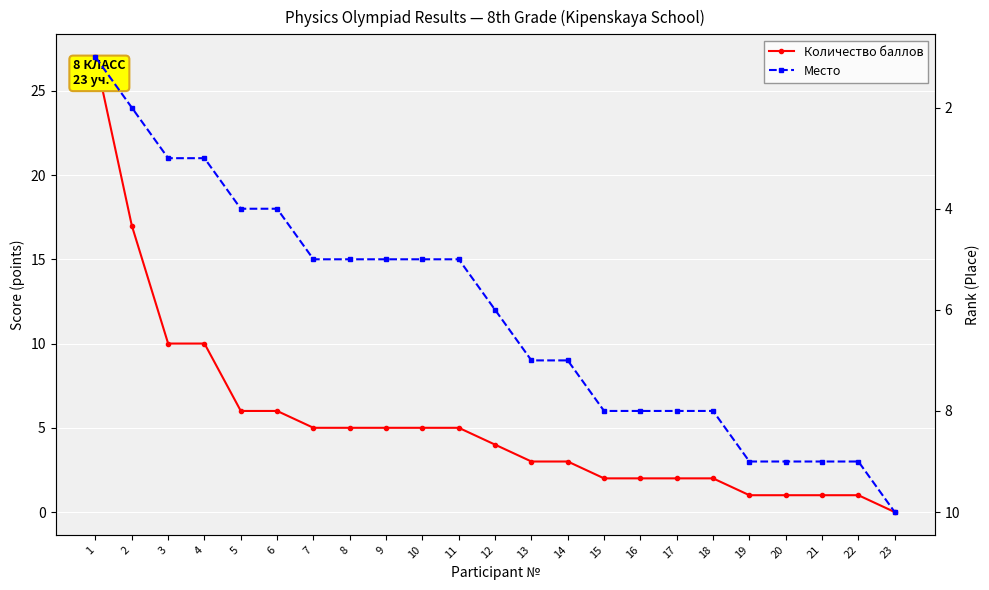

What is the difference between the maximum and second lowest values in the Количество баллов series?

26